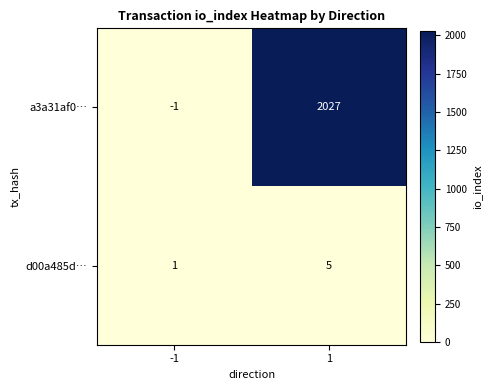

Which series changed the most between -1 and 1?

a3a31af0…